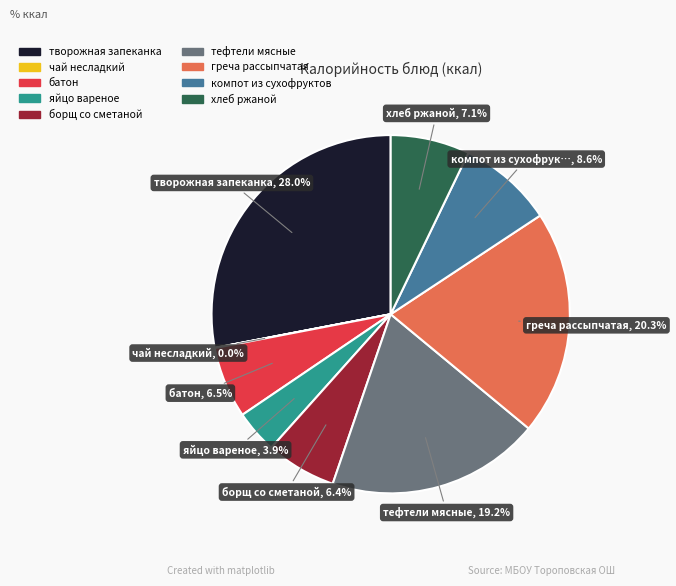

How much of the chart is everything except яйцо вареное?

96.1%